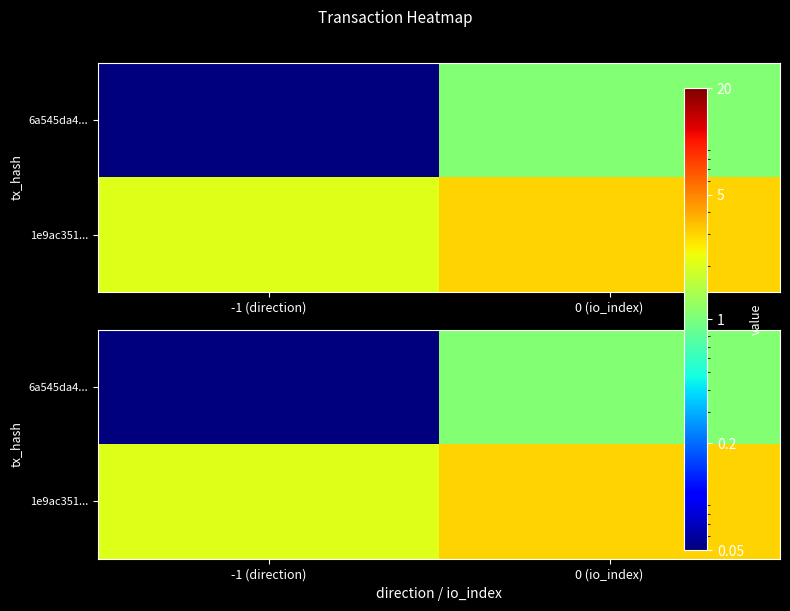

The 6a545da4... series shows 0.0 at -1 (direction). True or false?

False